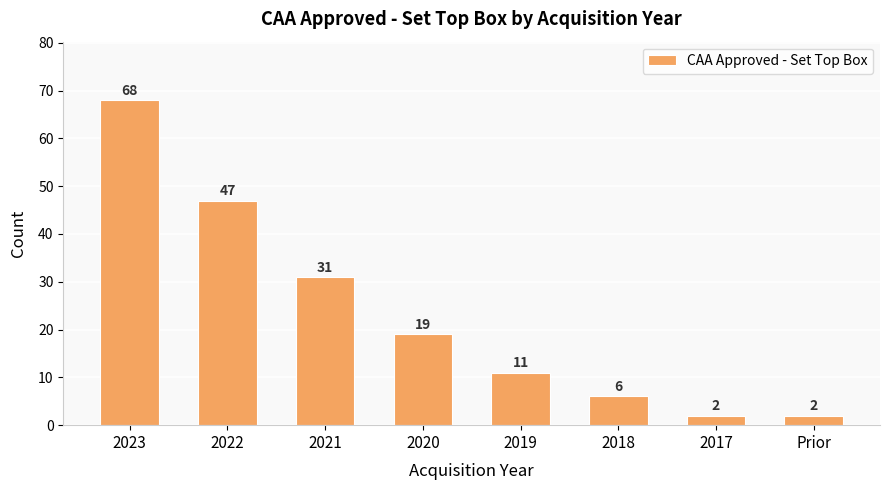

Reading right to left, list all the values displayed in this chart.

Prior=2	2017=2	2018=6	2019=11	2020=19	2021=31	2022=47	2023=68